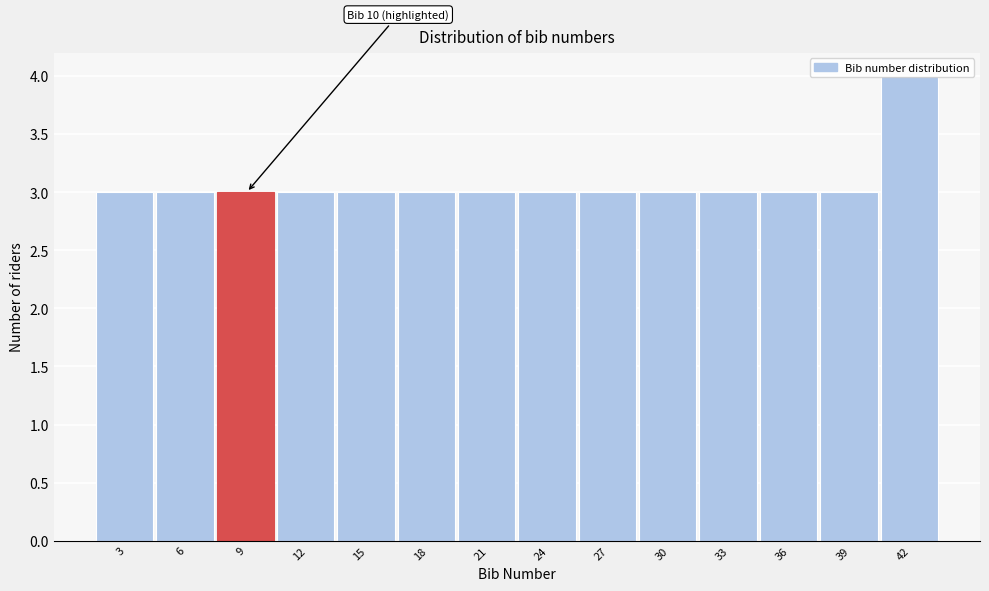

The chart shows a value of 3 at 15. True or false?

True